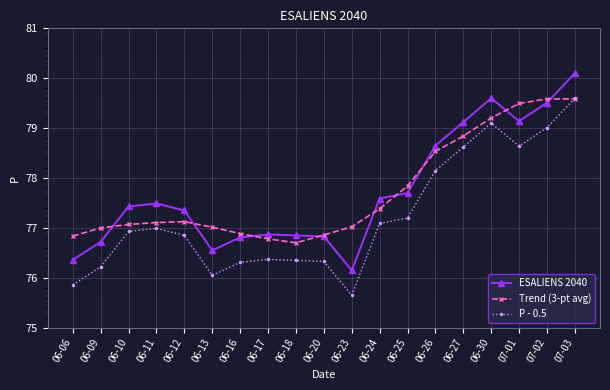

What is the maximum value shown in the chart?

80.1